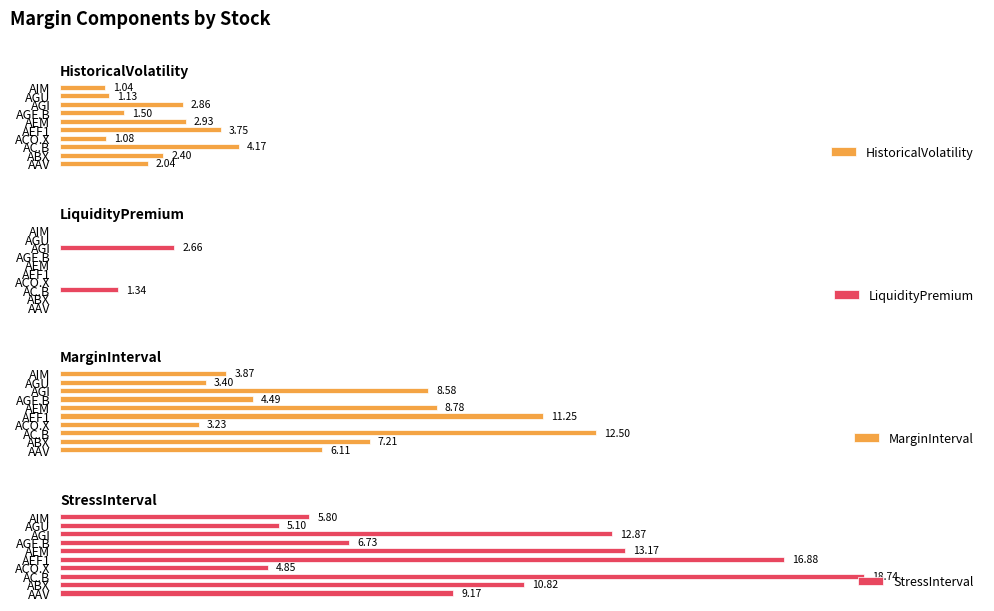

How many series are shown in this chart?

4